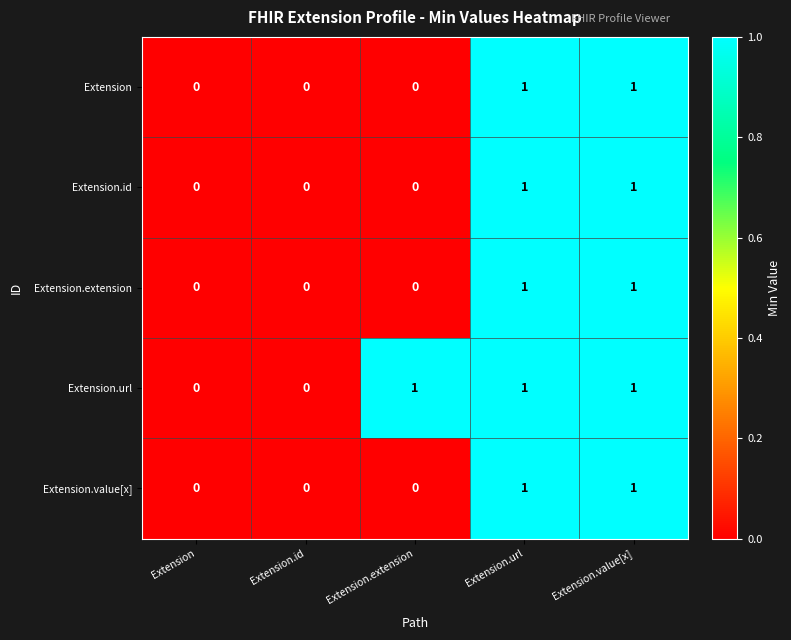

Reading left to right, what are all the values shown in this chart?

Extension: 0	0	0	1	1
Extension.id: 0	0	0	1	1
Extension.extension: 0	0	0	1	1
Extension.url: 0	0	1	1	1
Extension.value[x]: 0	0	0	1	1